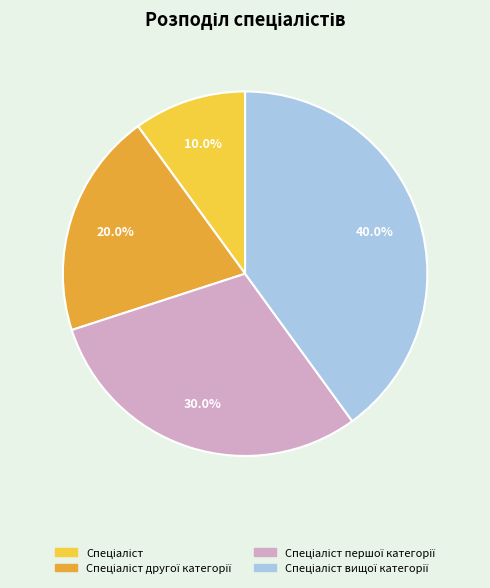

Is there a majority slice in this chart?

No